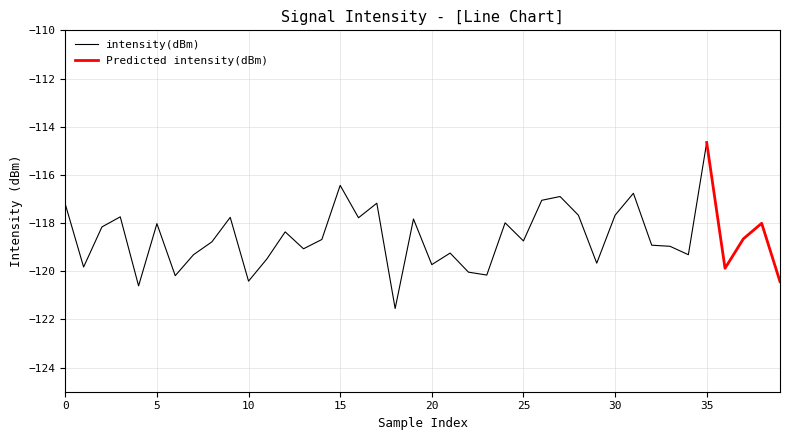

What is the average value?

-118.6